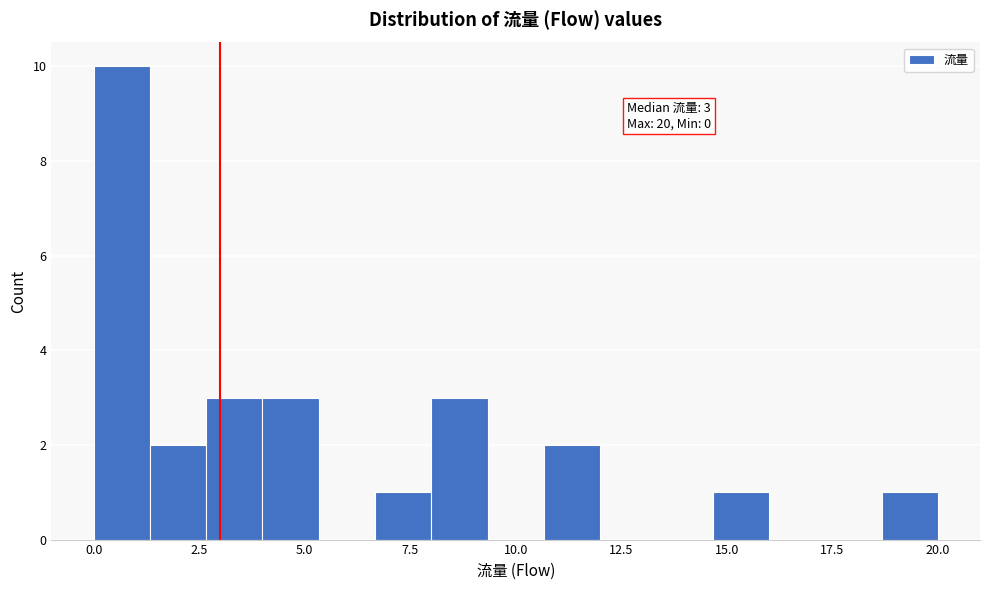

Around what value on the x-axis is the tallest bar? Give the approximate position of its centre, as read against the axis.

0.5